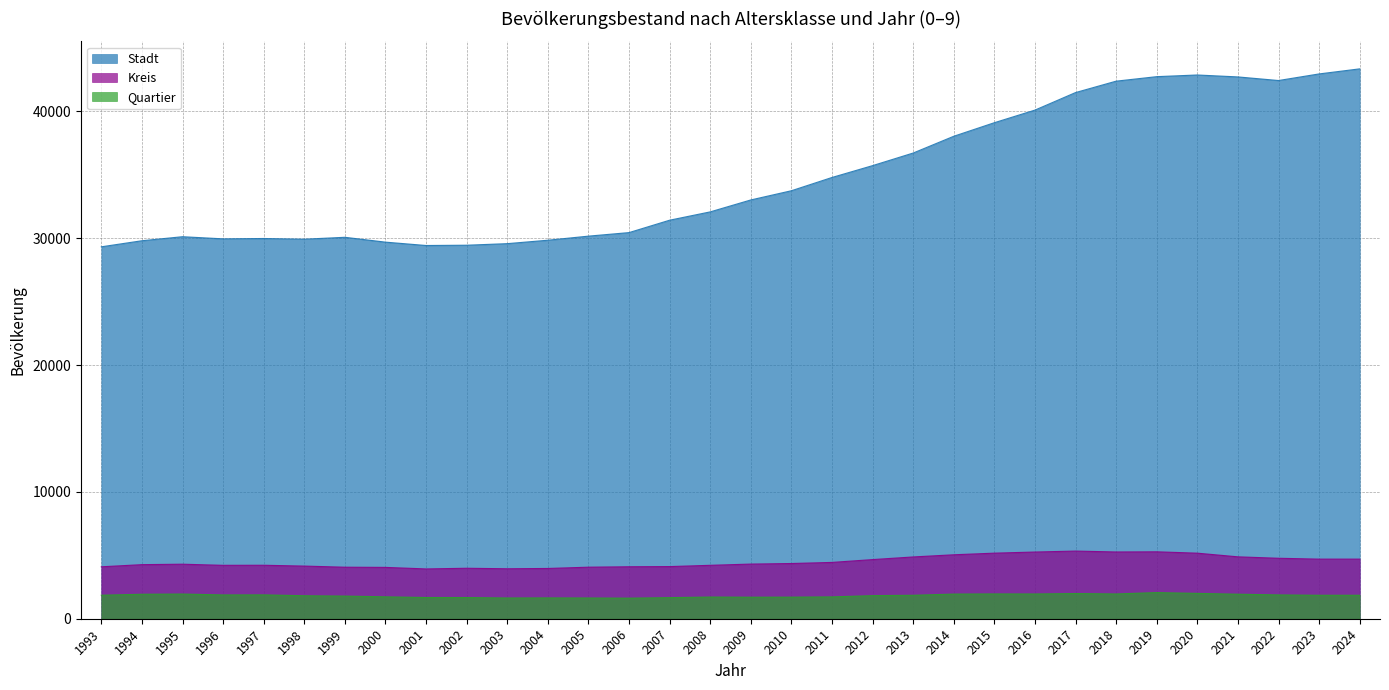

What is the average value of the Kreis series?

4495